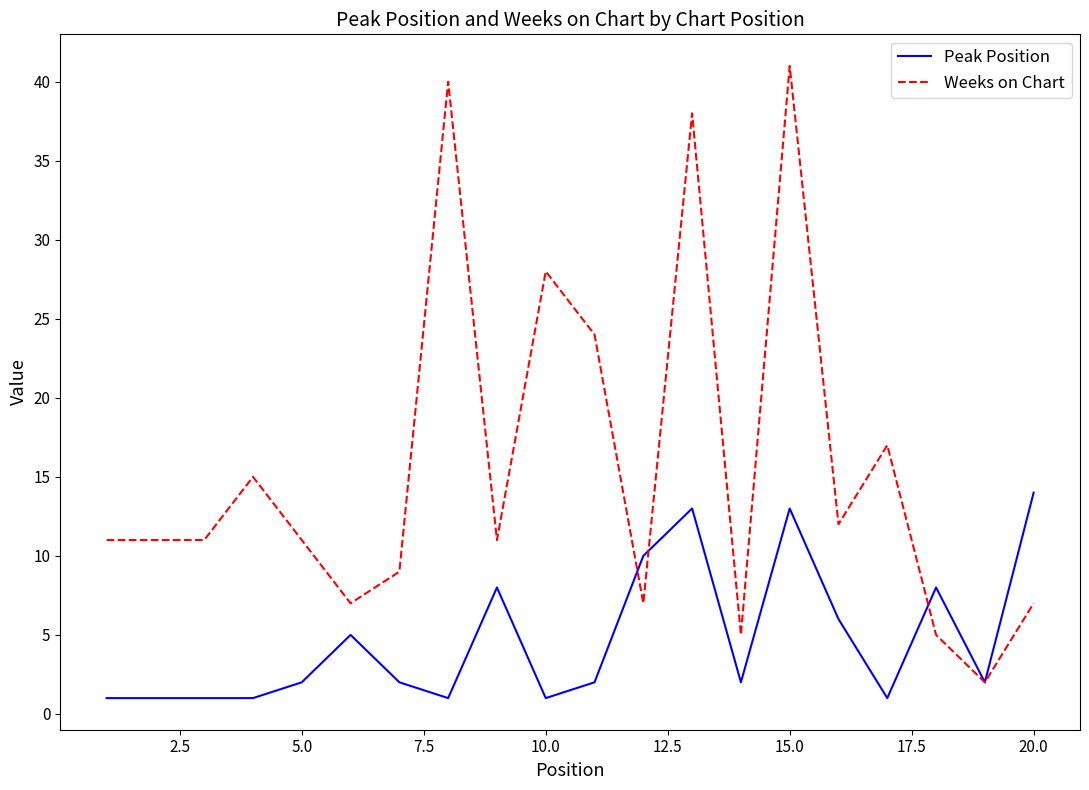

Which series has the largest total across all categories?

Weeks on Chart